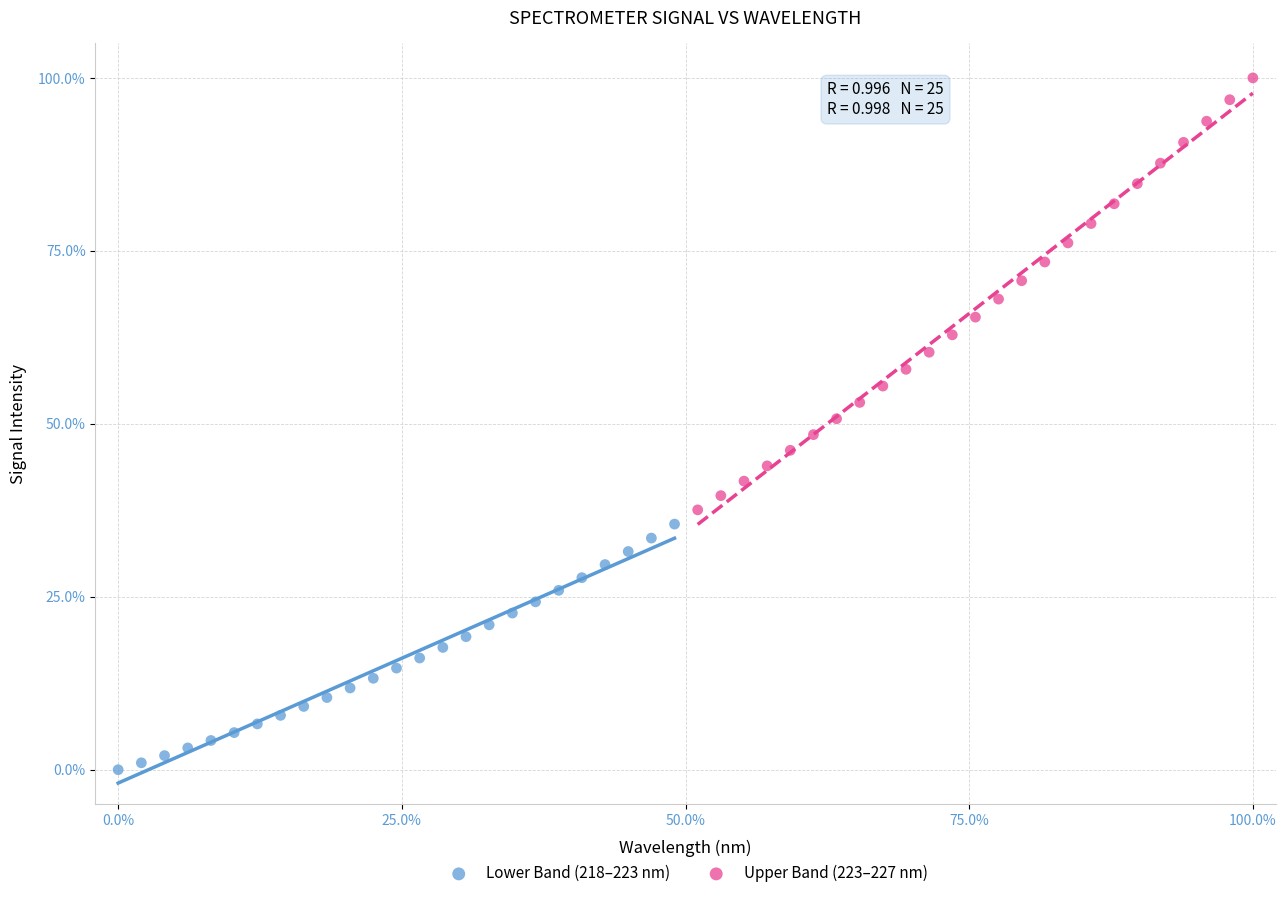

Which series has the largest Y range (max minus min)?

Upper Band (223–227 nm)